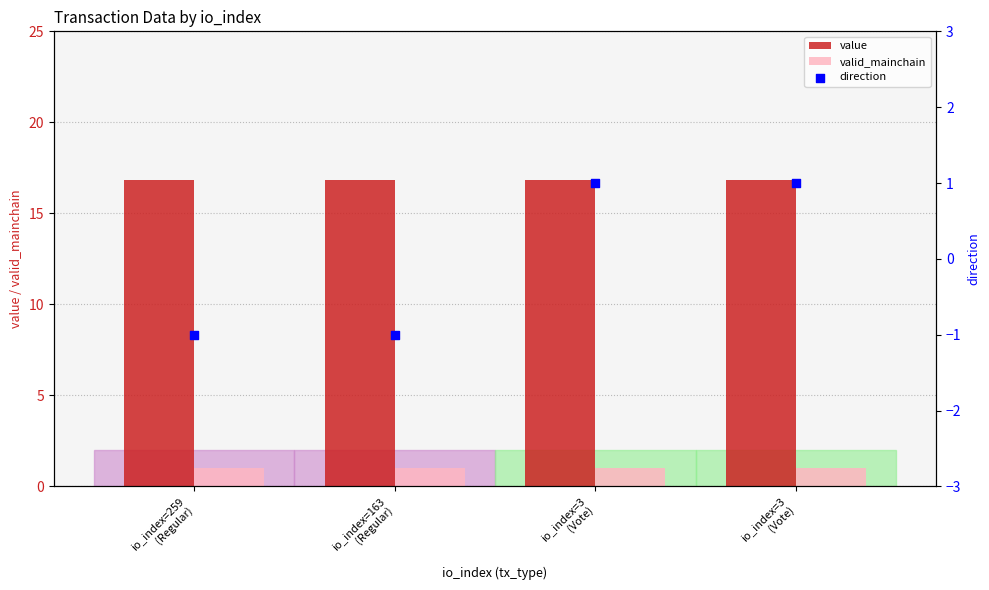

What is the total value across all series at io_index=259
(Regular)?

16.9